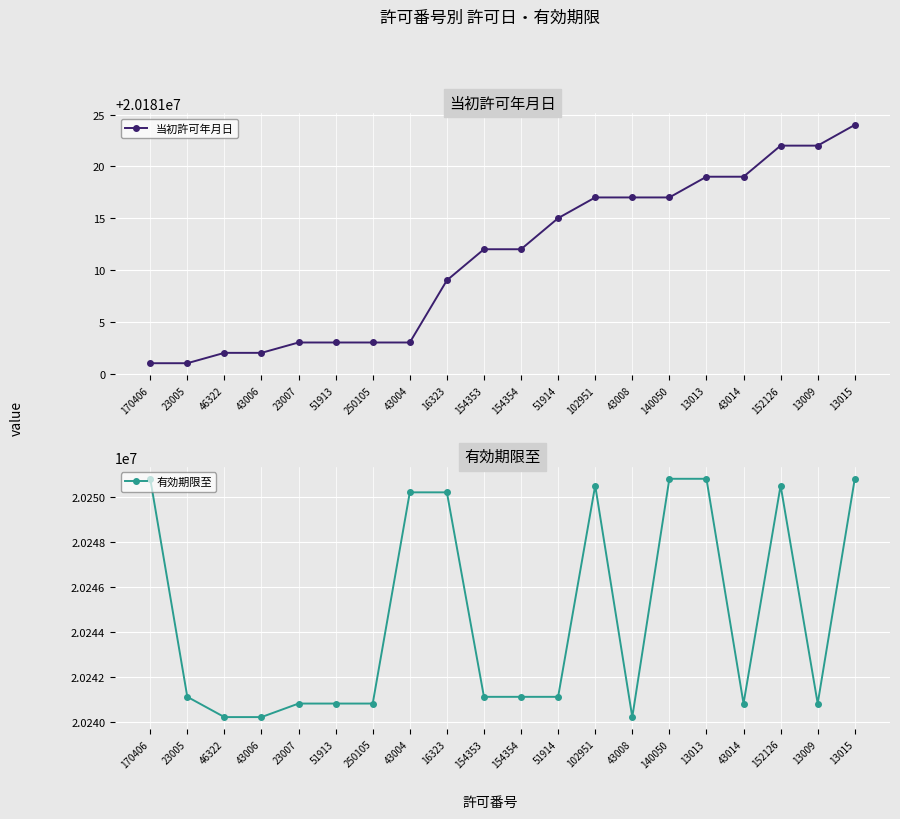

List the series in order of their peak value, highest first.

有効期限至, 当初許可年月日